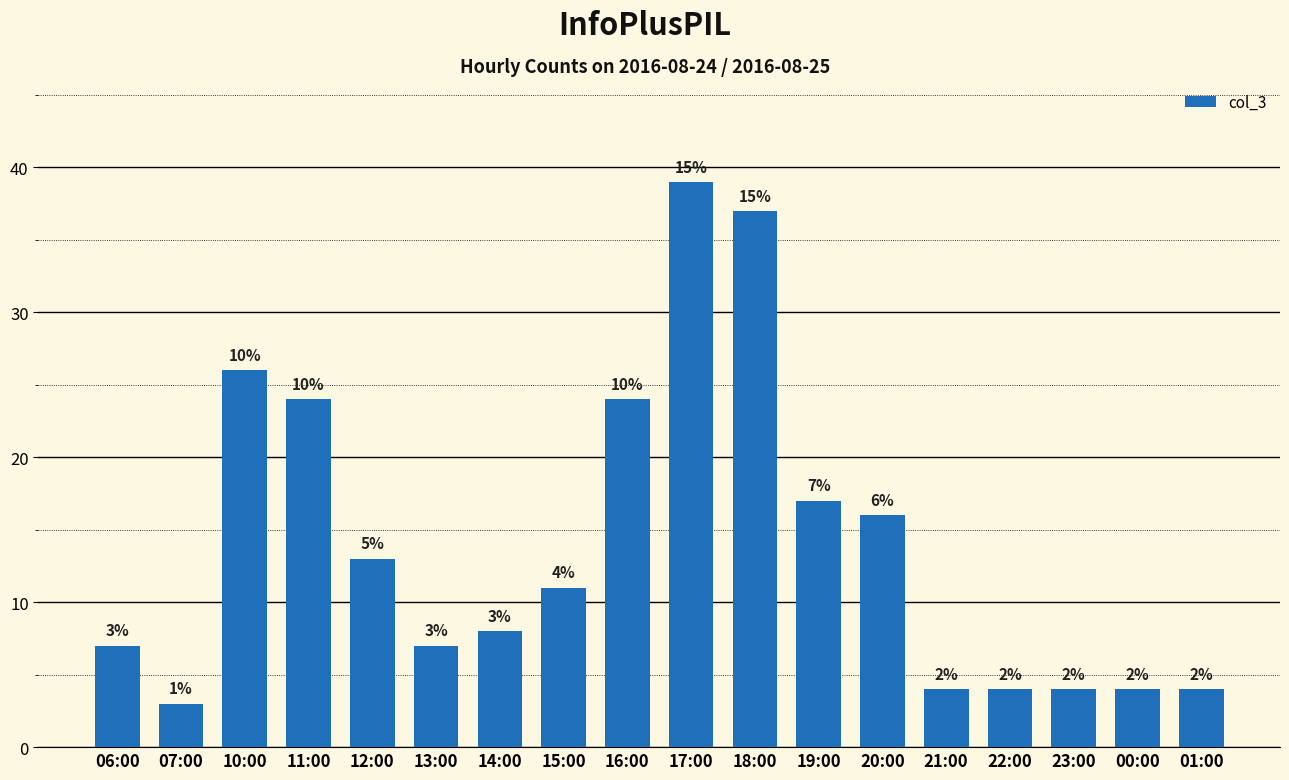

Reading left to right, extract all data points from this chart.

7	3	26	24	13	7	8	11	24	39	37	17	16	4	4	4	4	4